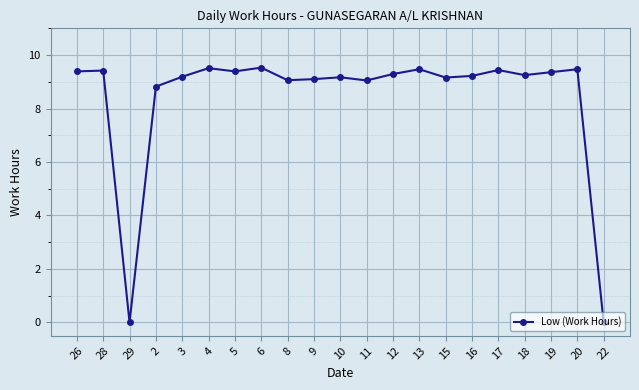

What is the greatest value displayed?

9.5